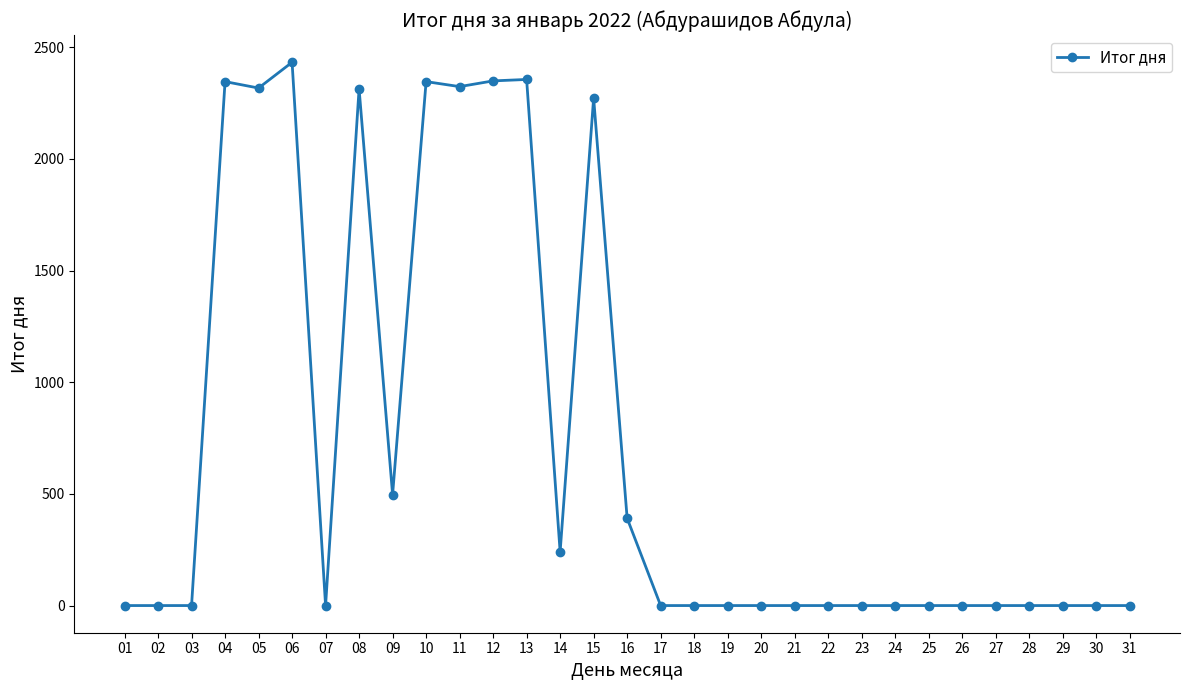

True or false: there are more than 0 points higher than both neighbors.

True